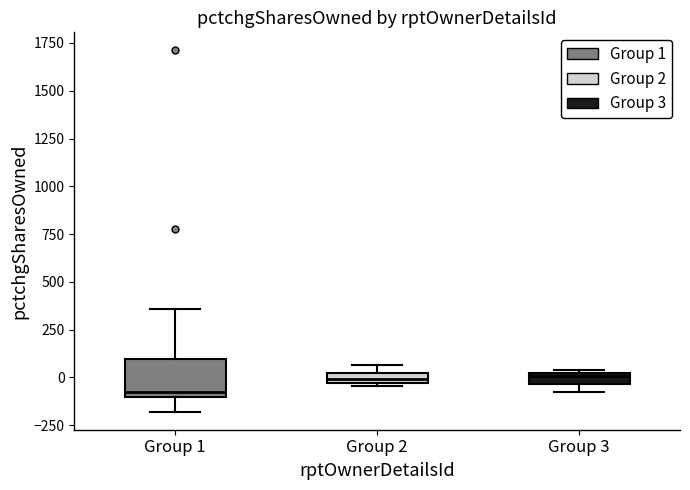

Comparing the boxes themselves (not the whiskers), which one is the tallest?

Group 1